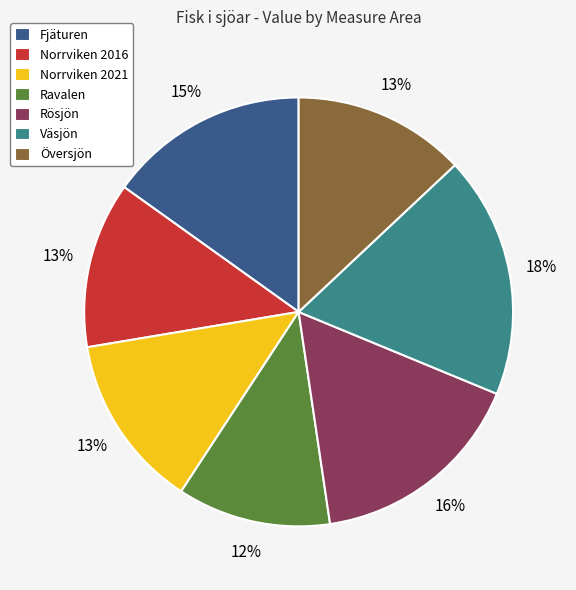

Do Ravalen and Rösjön together represent more than half of the pie?

No